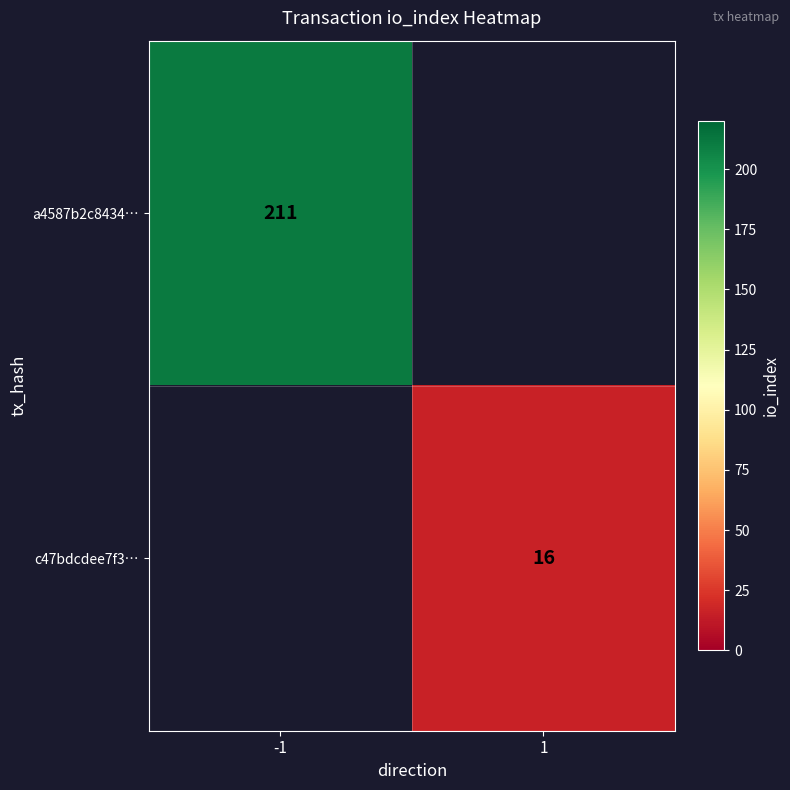

The value of c47bdcdee7f3… at 1 is 16. True or false?

True